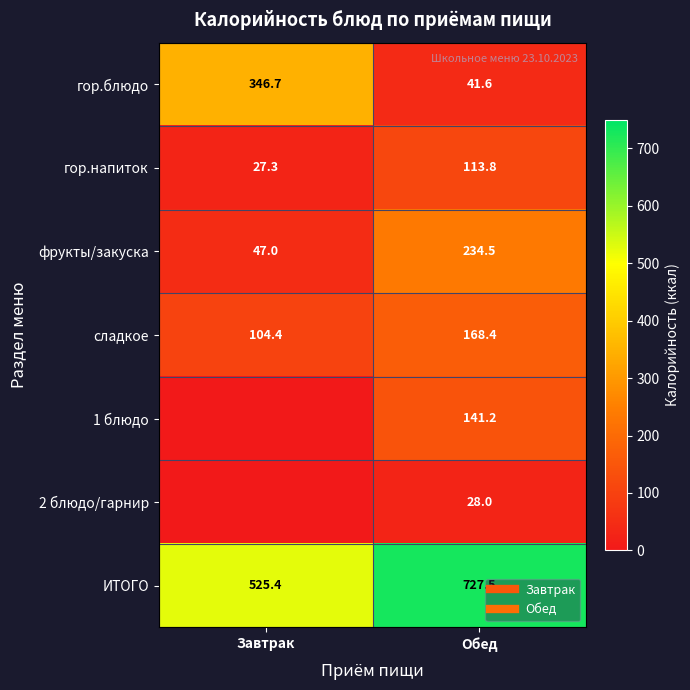

What is the lowest value of the сладкое series?

104.4